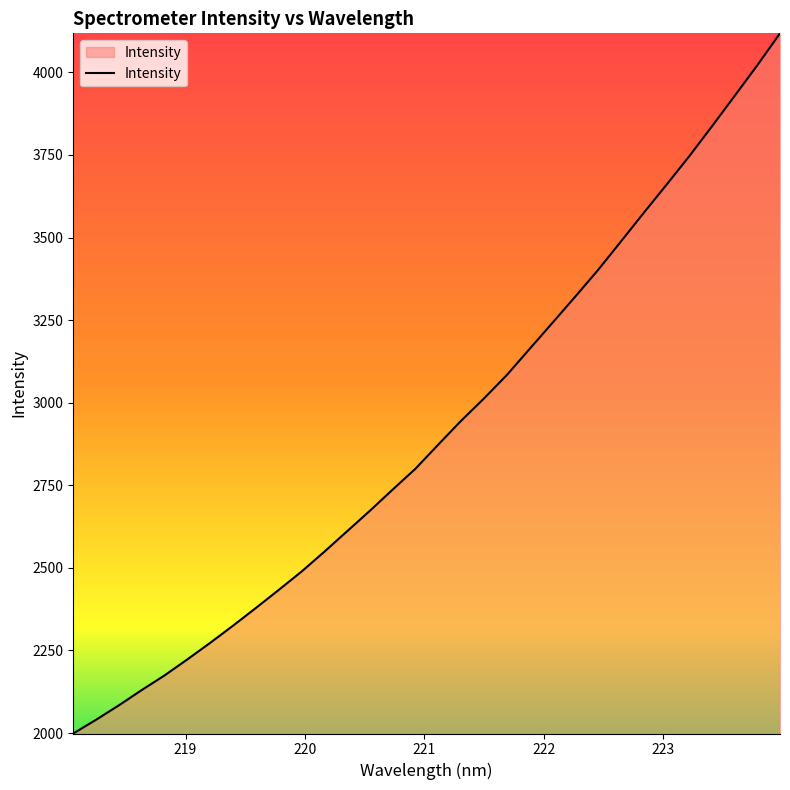

What is the difference between the maximum and minimum values?

2119.7